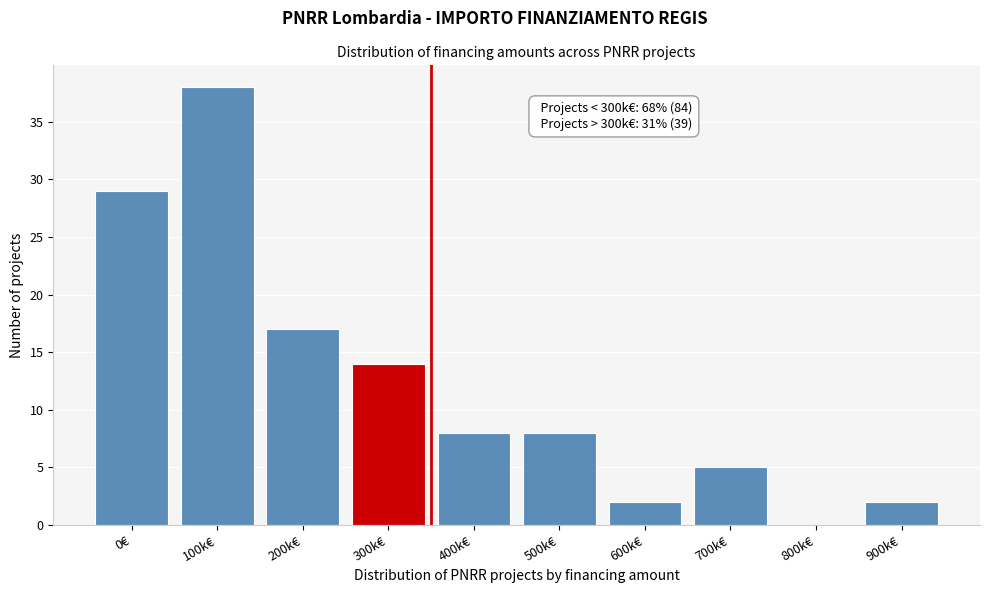

Reading left to right, list all the values displayed in this chart.

0€=29	100k€=38	200k€=17	300k€=14	400k€=8	500k€=8	600k€=2	700k€=5	800k€=0	900k€=2